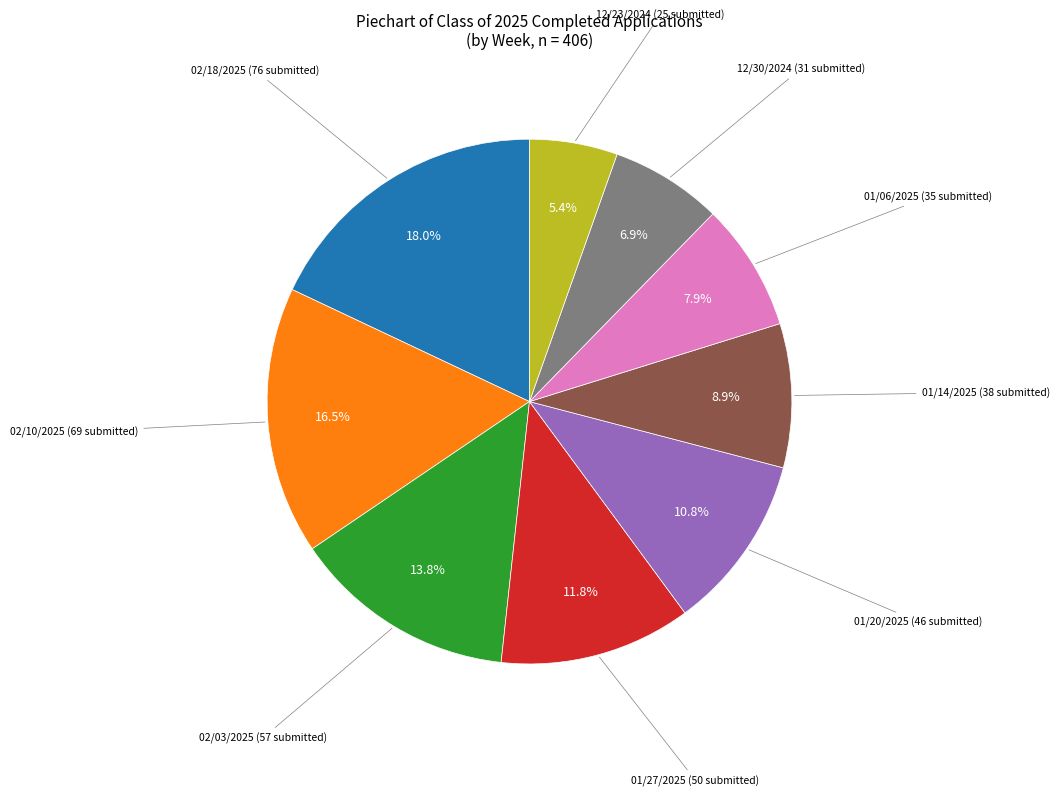

Count the number of slices in the pie.

9